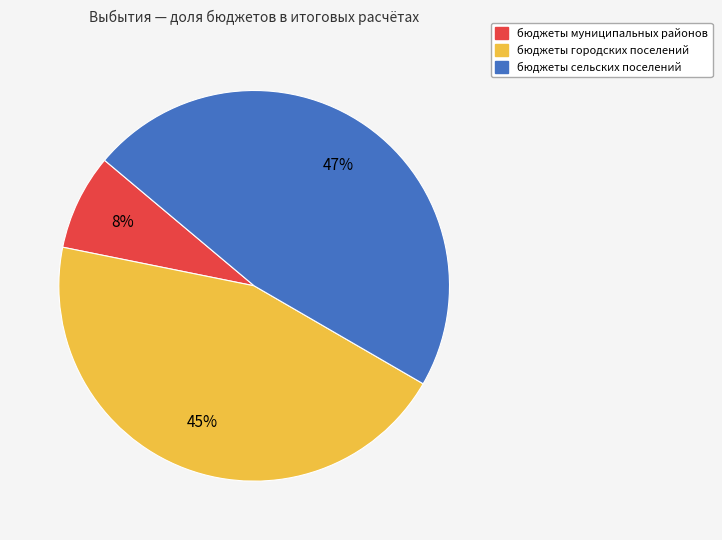

To the nearest percent, what is the difference between the largest and smallest slice percentages?

39%